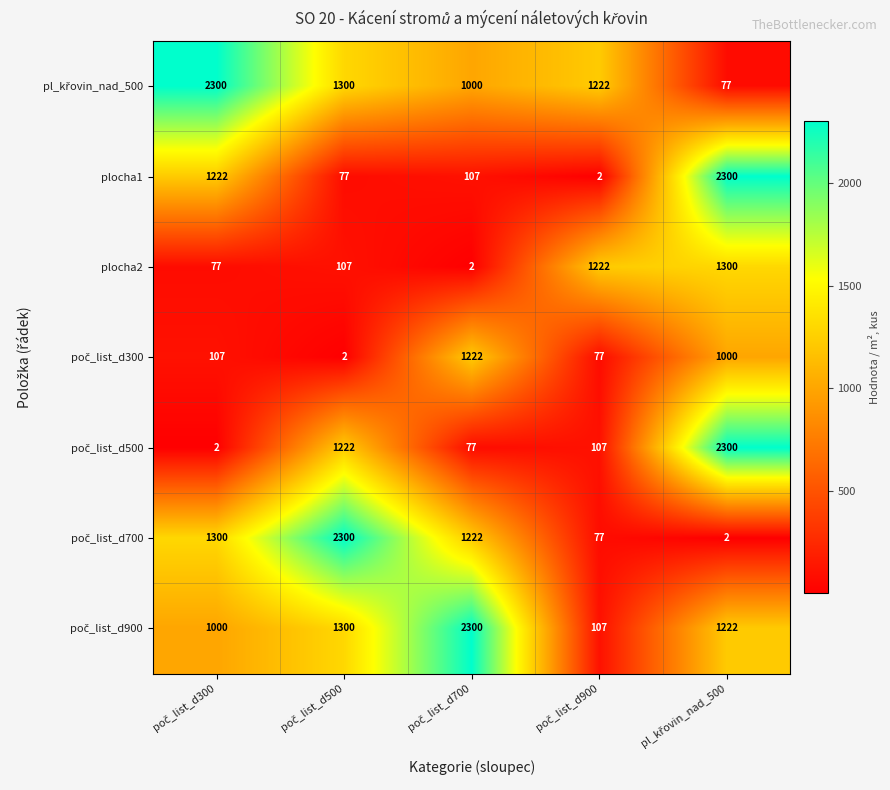

What is the greatest value displayed?

2300